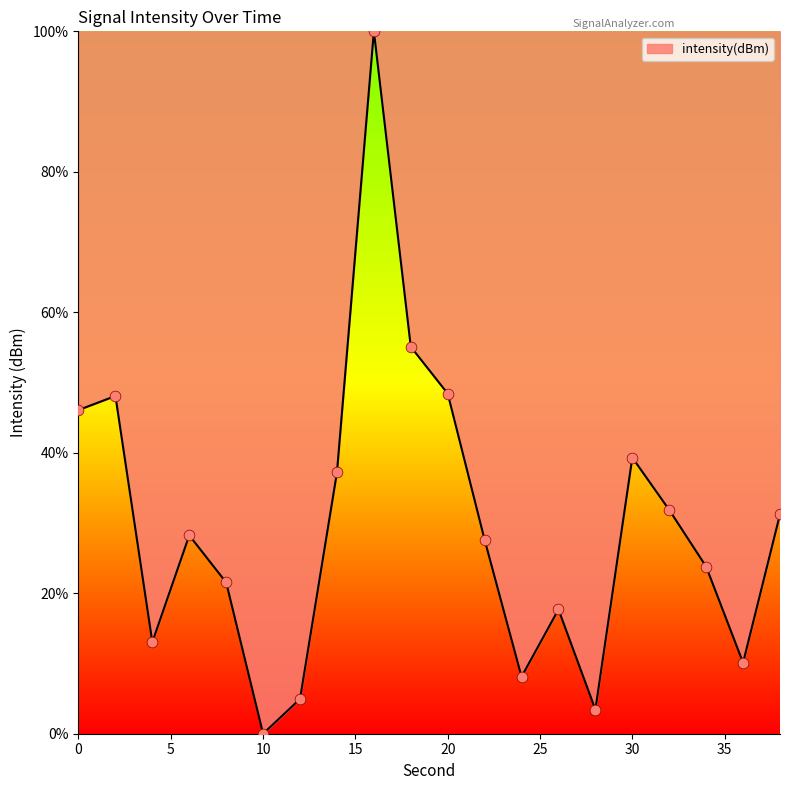

What is the greatest value displayed?

100.0